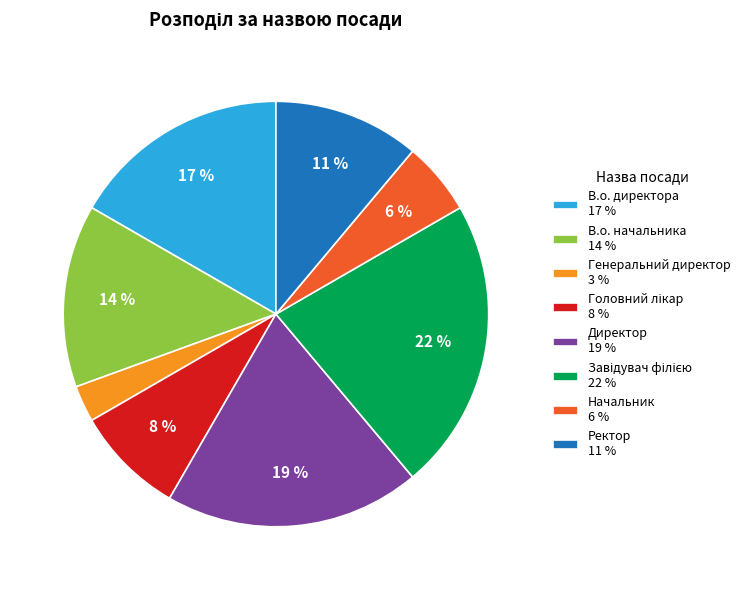

To the nearest percent, what is the average slice percentage?

12%